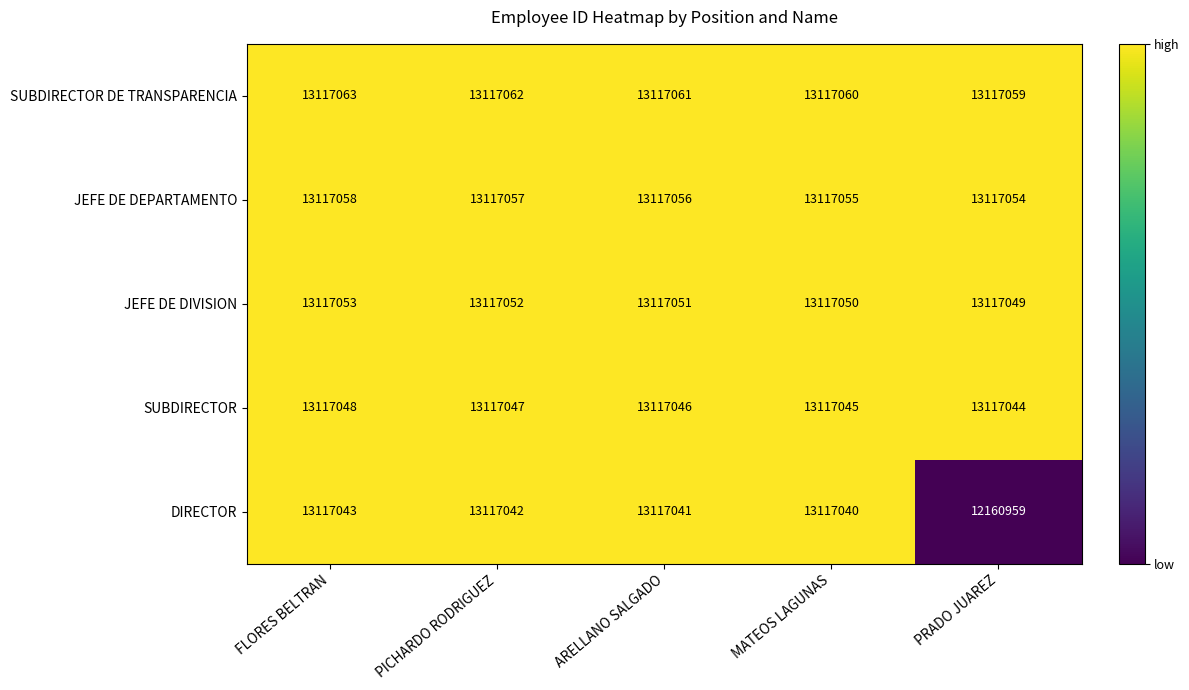

Which series has the largest range (max minus min)?

DIRECTOR